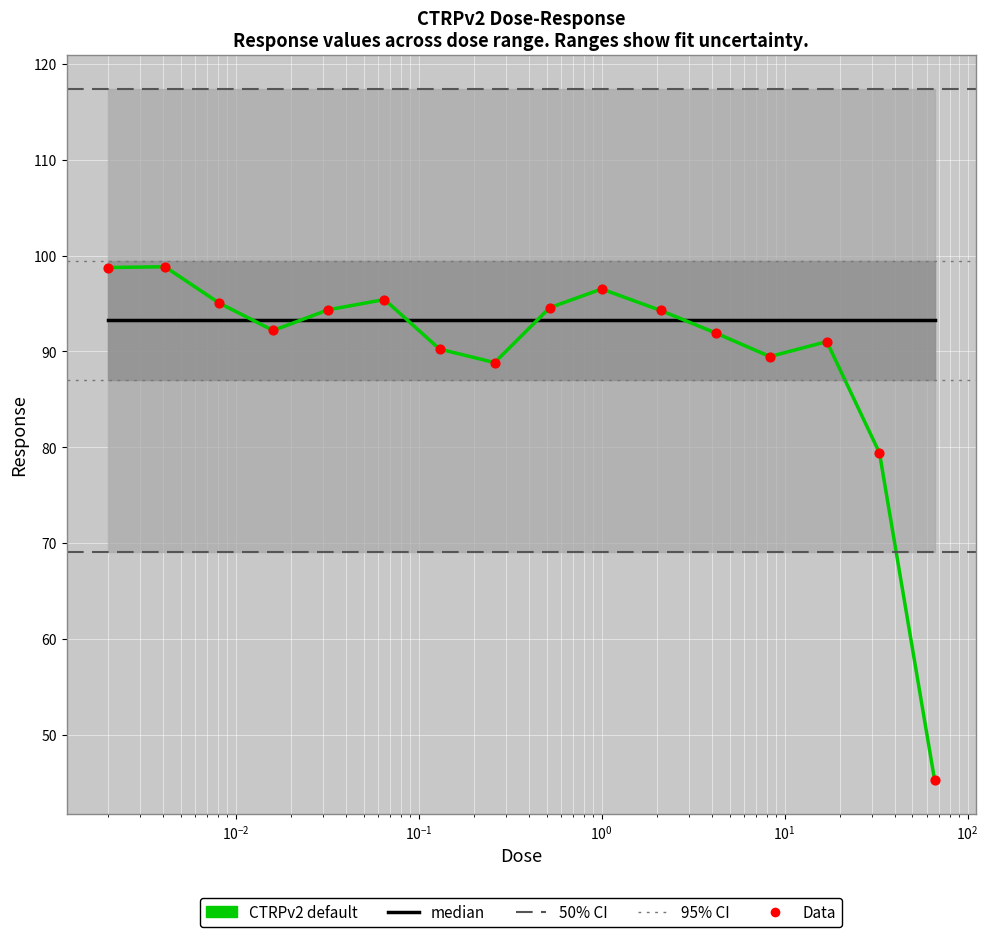

Is the value of Data at 13 greater than the value of CTRPv2 default at $\mathdefault{10^{-1}}$?

No